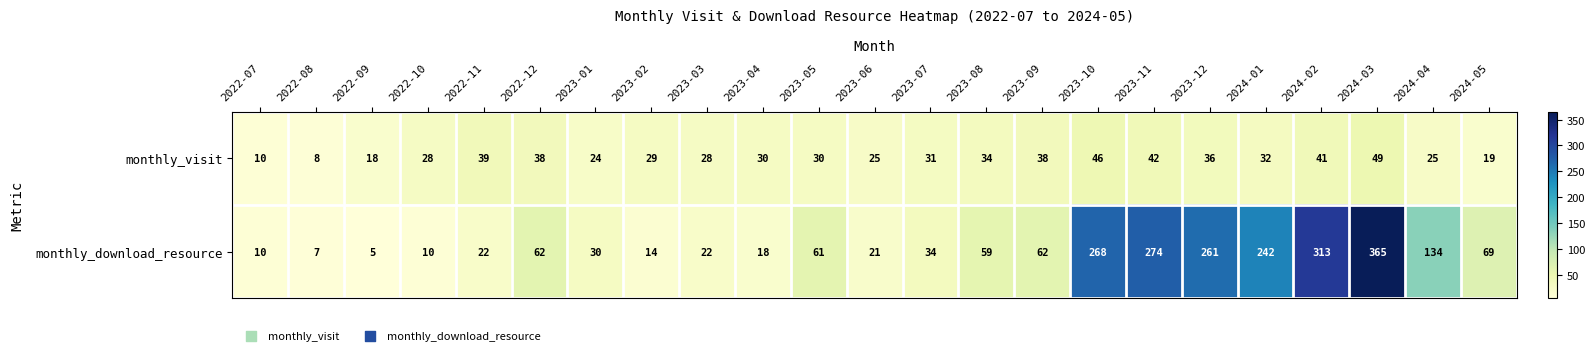

List the series in order of their peak value, highest first.

monthly_download_resource, monthly_visit